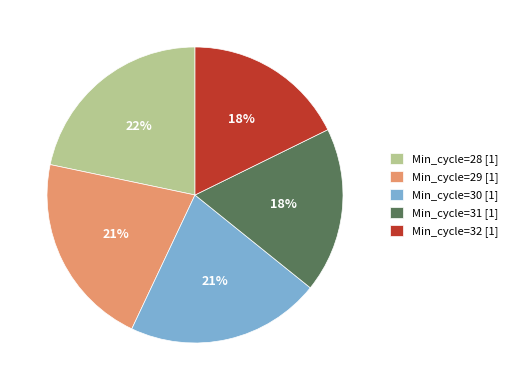

True or false: Min_cycle=30 [1] accounts for 21% of the total.

True